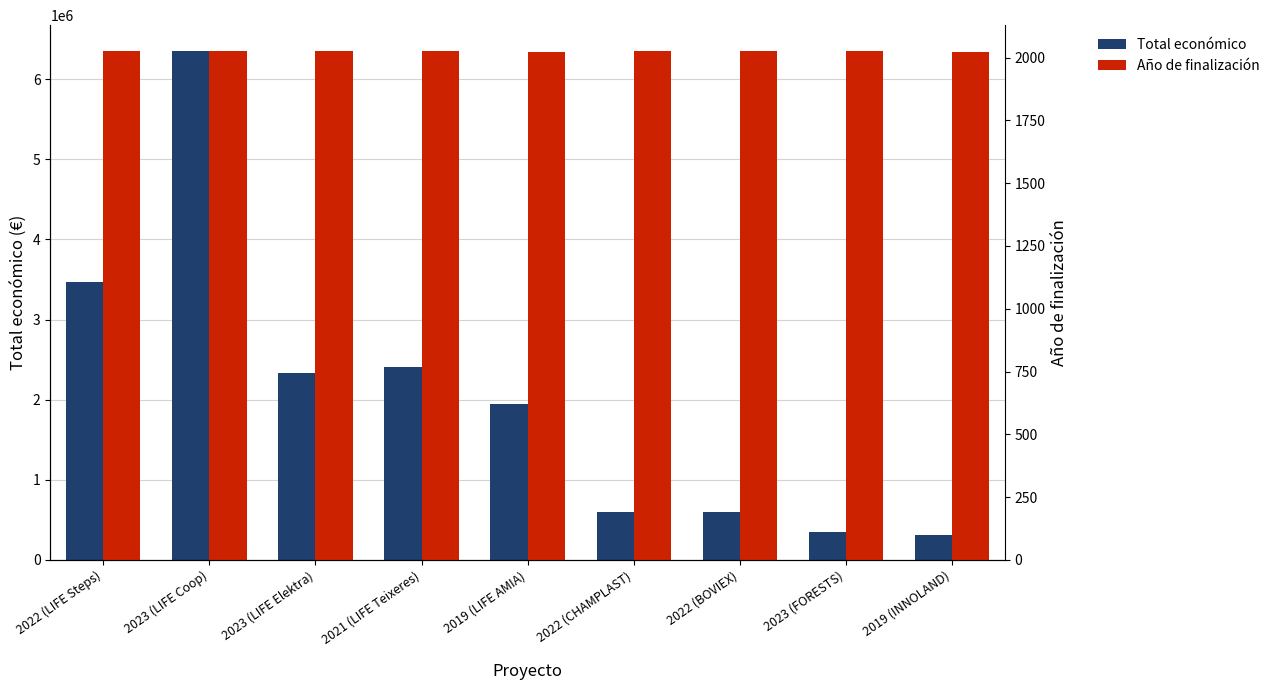

What is the label of the 9th bar from the right?

2022 (LIFE Steps)